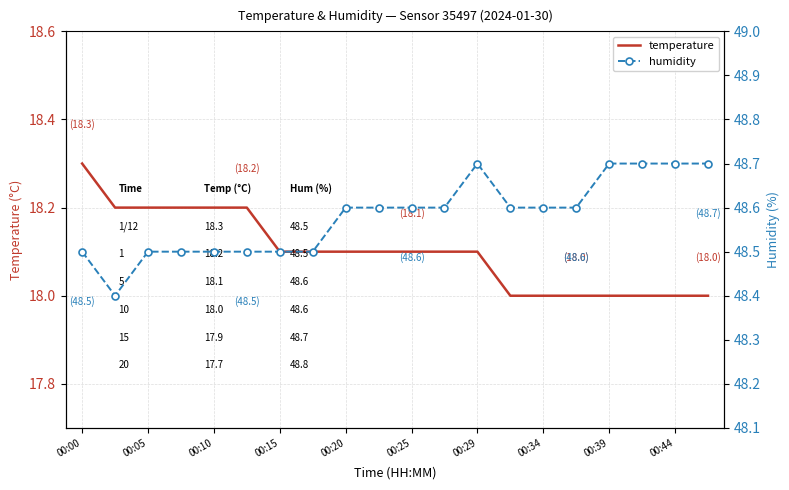

Which category has the highest value in the temperature series?

00:00